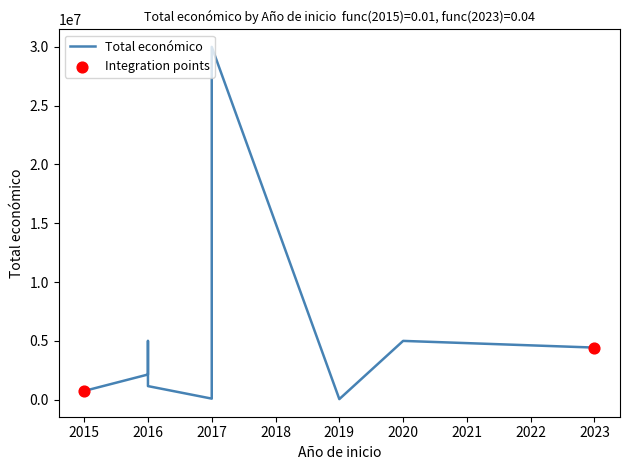

What is the change in value from 2020 to 2016?

-2857591